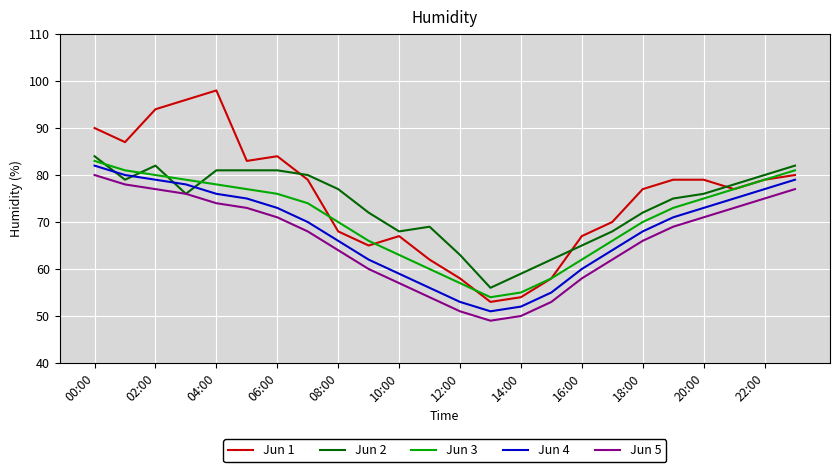

Which series has the widest spread of values?

Jun 1